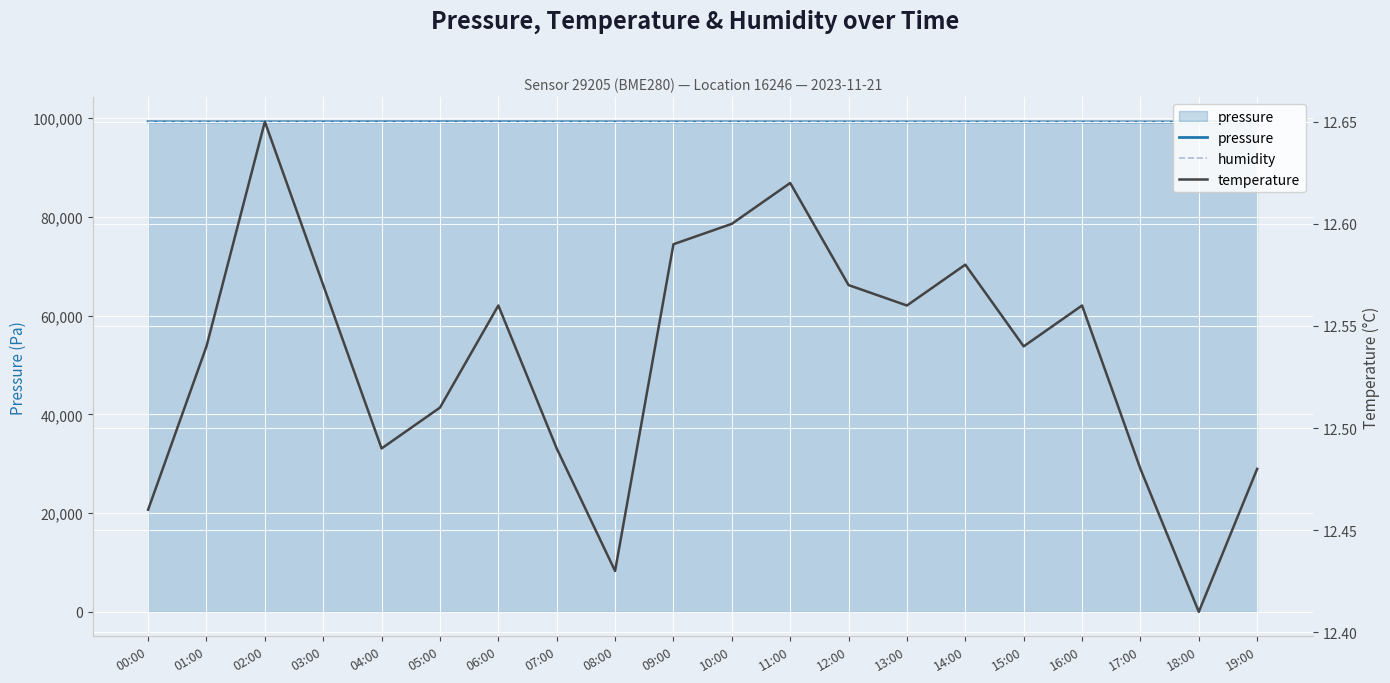

What is the minimum value for pressure?

99212.1